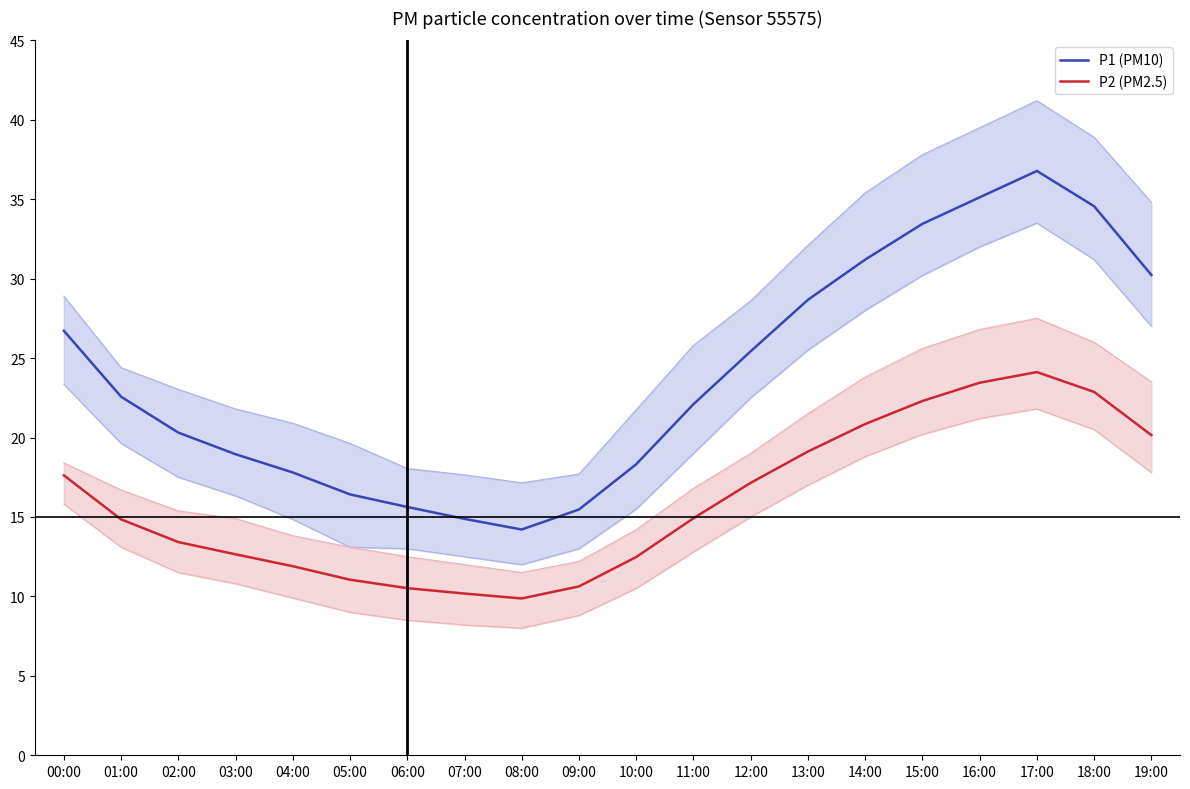

List the series in order of their overall mean, highest first.

P1 (PM10), P2 (PM2.5)